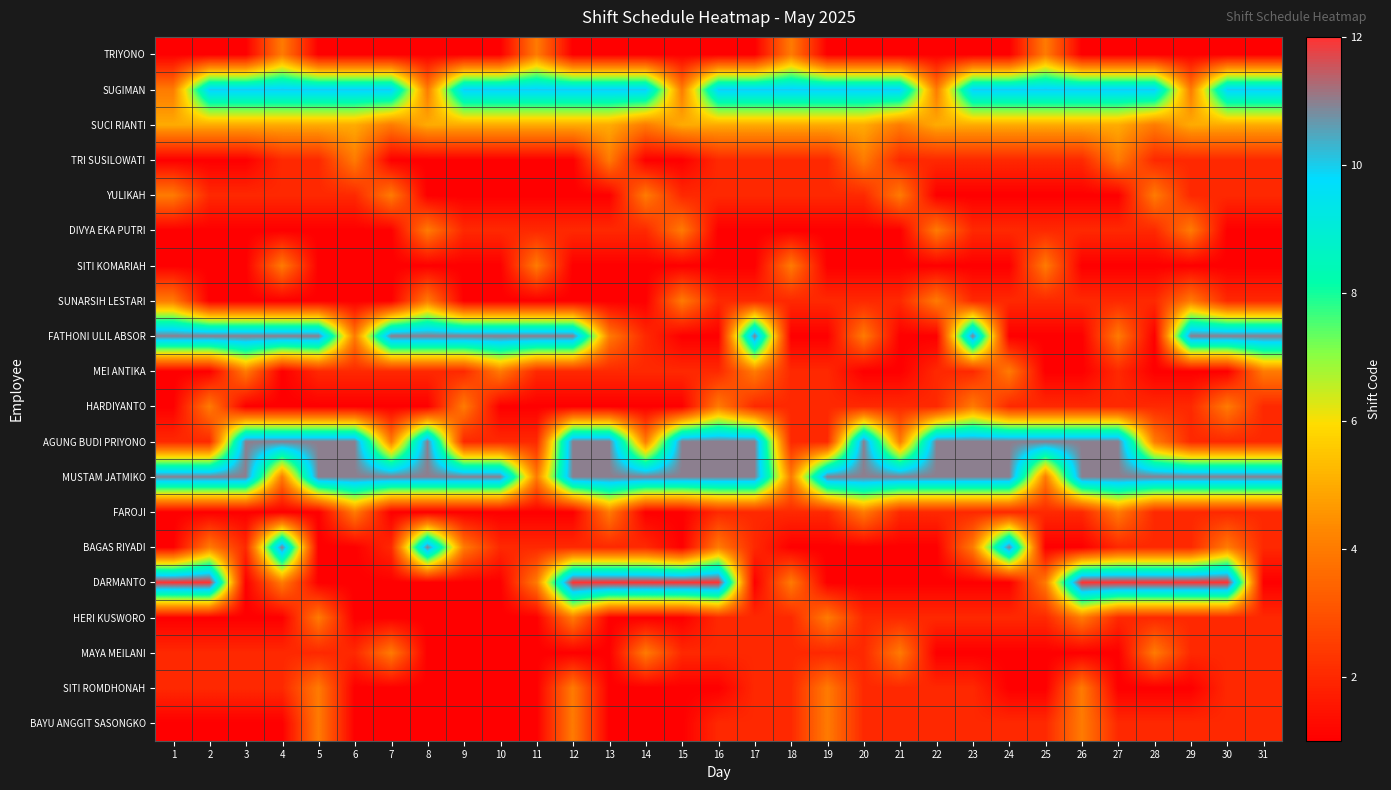

Reading right to left, extract all data points from this chart.

TRIYONO: 31=1	30=1	29=1	28=1	27=1	26=1	25=4	24=1	23=1	22=1	21=1	20=1	19=1	18=4	17=1	16=1	15=1	14=1	13=1	12=1	11=4	10=1	9=1	8=1	7=1	6=1	5=1	4=4	3=1	2=1	1=1
SUGIMAN: 31=10	30=10	29=4	28=10	27=10	26=10	25=10	24=10	23=10	22=4	21=10	20=10	19=10	18=10	17=10	16=10	15=4	14=10	13=10	12=10	11=10	10=10	9=10	8=4	7=10	6=10	5=10	4=10	3=10	2=10	1=4
SUCI RIANTI: 31=5	30=5	29=5	28=4	27=5	26=5	25=5	24=5	23=5	22=5	21=4	20=5	19=5	18=5	17=5	16=5	15=5	14=4	13=5	12=5	11=5	10=5	9=5	8=5	7=4	6=5	5=5	4=5	3=5	2=5	1=5
TRI SUSILOWATI: 31=2	30=2	29=2	28=2	27=4	26=2	25=2	24=2	23=2	22=2	21=2	20=4	19=2	18=2	17=2	16=2	15=1	14=1	13=4	12=1	11=1	10=1	9=1	8=1	7=1	6=4	5=2	4=2	3=1	2=1	1=1
YULIKAH: 31=2	30=2	29=2	28=4	27=1	26=1	25=1	24=1	23=1	22=1	21=4	20=2	19=2	18=2	17=2	16=2	15=2	14=4	13=1	12=1	11=1	10=1	9=1	8=1	7=4	6=2	5=2	4=2	3=2	2=2	1=4
DIVYA EKA PUTRI: 31=1	30=1	29=4	28=2	27=2	26=2	25=2	24=2	23=2	22=4	21=1	20=1	19=1	18=1	17=1	16=1	15=4	14=2	13=2	12=2	11=2	10=2	9=2	8=4	7=1	6=1	5=1	4=1	3=1	2=1	1=1
SITI KOMARIAH: 31=1	30=1	29=1	28=1	27=1	26=1	25=4	24=1	23=1	22=1	21=1	20=1	19=1	18=4	17=1	16=1	15=1	14=1	13=1	12=1	11=4	10=1	9=1	8=1	7=1	6=1	5=1	4=4	3=1	2=1	1=1
SUNARSIH LESTARI: 31=2	30=2	29=4	28=2	27=2	26=2	25=2	24=2	23=2	22=4	21=2	20=2	19=2	18=2	17=2	16=2	15=4	14=1	13=1	12=1	11=1	10=1	9=1	8=4	7=1	6=1	5=1	4=1	3=1	2=1	1=4
FATHONI ULIL ABSOR: 31=11	30=11	29=11	28=1	27=4	26=1	25=1	24=1	23=11	22=1	21=1	20=4	19=1	18=1	17=11	16=1	15=1	14=2	13=4	12=11	11=11	10=11	9=11	8=11	7=11	6=4	5=11	4=11	3=11	2=11	1=11
MEI ANTIKA: 31=4	30=1	29=1	28=1	27=2	26=1	25=1	24=4	23=2	22=2	21=1	20=1	19=2	18=2	17=4	16=2	15=2	14=2	13=2	12=2	11=2	10=4	9=2	8=2	7=2	6=2	5=2	4=1	3=4	2=1	1=1
HARDIYANTO: 31=2	30=4	29=2	28=2	27=2	26=2	25=2	24=2	23=4	22=2	21=2	20=2	19=2	18=2	17=2	16=4	15=1	14=1	13=1	12=1	11=1	10=1	9=4	8=1	7=1	6=1	5=1	4=1	3=1	2=4	1=1
AGUNG BUDI PRIYONO: 31=2	30=2	29=2	28=4	27=11	26=11	25=11	24=11	23=11	22=11	21=4	20=11	19=2	18=2	17=11	16=11	15=11	14=4	13=11	12=11	11=2	10=2	9=2	8=11	7=4	6=11	5=11	4=11	3=11	2=2	1=2
MUSTAM JATMIKO: 31=11	30=11	29=11	28=11	27=11	26=11	25=4	24=11	23=11	22=11	21=11	20=11	19=11	18=4	17=11	16=11	15=11	14=11	13=11	12=11	11=4	10=11	9=11	8=11	7=11	6=11	5=11	4=4	3=11	2=11	1=11
FAROJI: 31=2	30=2	29=2	28=2	27=4	26=2	25=2	24=2	23=2	22=2	21=2	20=4	19=2	18=2	17=2	16=2	15=1	14=1	13=4	12=1	11=1	10=1	9=1	8=1	7=1	6=4	5=1	4=1	3=1	2=1	1=1
BAGAS RIYADI: 31=2	30=4	29=2	28=2	27=2	26=1	25=1	24=11	23=4	22=1	21=1	20=1	19=1	18=1	17=2	16=4	15=1	14=2	13=2	12=2	11=2	10=2	9=4	8=11	7=2	6=1	5=1	4=11	3=2	2=4	1=1
DARMANTO: 31=1	30=12	29=12	28=12	27=12	26=12	25=4	24=1	23=1	22=1	21=1	20=1	19=1	18=4	17=1	16=12	15=12	14=12	13=12	12=12	11=4	10=1	9=1	8=1	7=1	6=1	5=1	4=4	3=1	2=12	1=12
HERI KUSWORO: 31=2	30=2	29=2	28=2	27=2	26=4	25=2	24=2	23=2	22=2	21=2	20=2	19=4	18=2	17=2	16=2	15=1	14=1	13=1	12=4	11=1	10=1	9=1	8=1	7=1	6=1	5=4	4=1	3=1	2=1	1=1
MAYA MEILANI: 31=2	30=2	29=2	28=4	27=1	26=1	25=1	24=1	23=1	22=1	21=4	20=2	19=2	18=2	17=2	16=2	15=2	14=4	13=1	12=1	11=1	10=1	9=1	8=1	7=4	6=2	5=2	4=2	3=2	2=2	1=2
SITI ROMDHONAH: 31=2	30=2	29=1	28=1	27=1	26=4	25=1	24=1	23=2	22=2	21=2	20=2	19=4	18=2	17=2	16=1	15=1	14=1	13=1	12=4	11=1	10=1	9=1	8=1	7=1	6=1	5=4	4=2	3=2	2=2	1=2
BAYU ANGGIT SASONGKO: 31=2	30=2	29=2	28=2	27=2	26=4	25=2	24=2	23=2	22=2	21=2	20=2	19=4	18=2	17=2	16=2	15=1	14=1	13=1	12=4	11=1	10=1	9=1	8=1	7=1	6=1	5=4	4=1	3=1	2=1	1=1